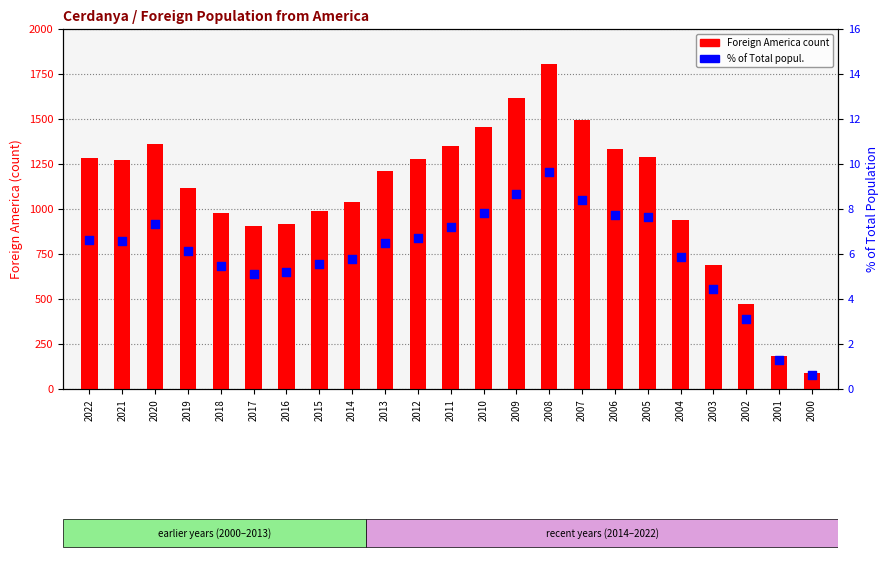

At how many categories does at least one series exceed 1022?

14